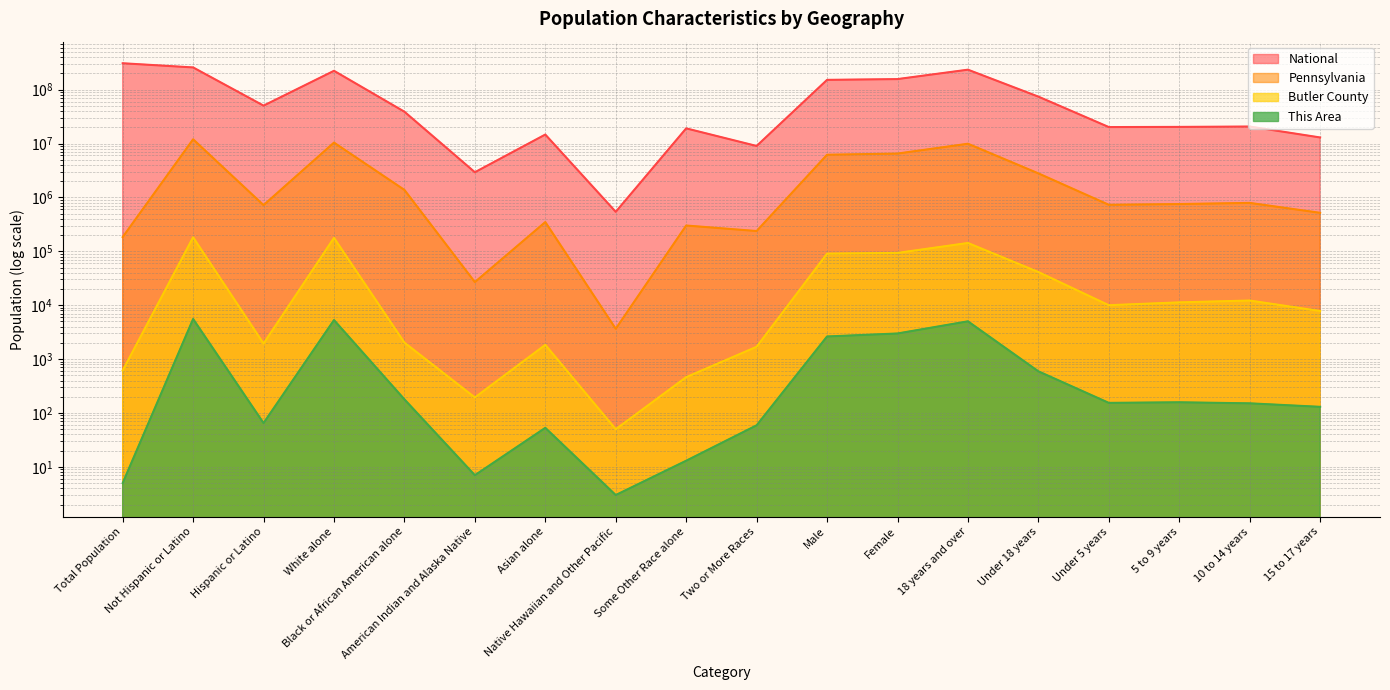

How many data points in National are less than 38929319?

9